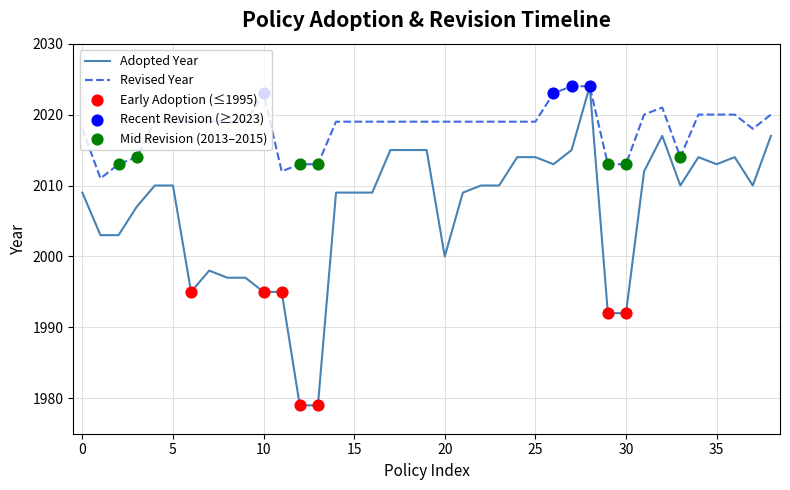

Which series has the largest total across all categories?

Revised Year